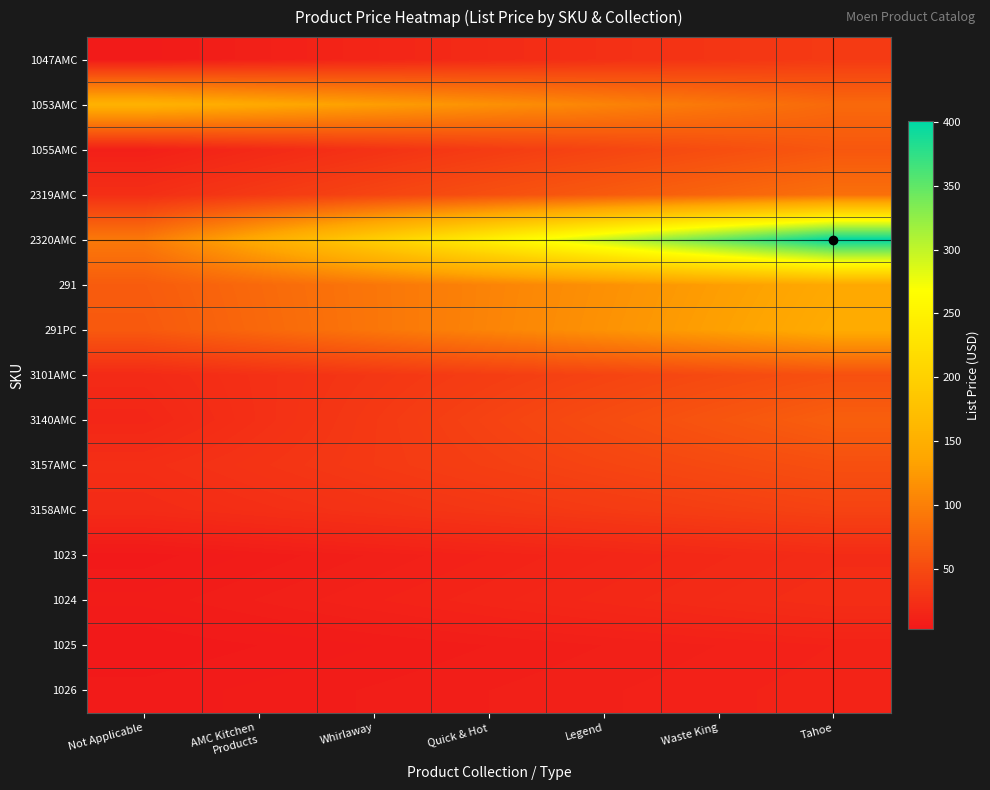

Reading left to right, transcribe all the data shown in this chart.

1047AMC: Not Applicable=5.1	AMC Kitchen
Products=10.1	Whirlaway=15.0	Quick & Hot=20.0	Legend=24.9	Waste King=29.9	Tahoe=34.9
1053AMC: Not Applicable=154.1	AMC Kitchen
Products=141.5	Whirlaway=129.0	Quick & Hot=116.4	Legend=103.9	Waste King=91.3	Tahoe=78.8
1055AMC: Not Applicable=9.8	AMC Kitchen
Products=18.4	Whirlaway=27.1	Quick & Hot=35.8	Legend=44.4	Waste King=53.1	Tahoe=61.8
2319AMC: Not Applicable=24.0	AMC Kitchen
Products=34.2	Whirlaway=44.3	Quick & Hot=54.5	Legend=64.7	Waste King=74.9	Tahoe=85.1
2320AMC: Not Applicable=94.4	AMC Kitchen
Products=145.5	Whirlaway=196.5	Quick & Hot=247.6	Legend=298.6	Waste King=349.7	Tahoe=400.7
291: Not Applicable=66.3	AMC Kitchen
Products=78.7	Whirlaway=91.2	Quick & Hot=103.6	Legend=116.1	Waste King=128.5	Tahoe=140.9
291PC: Not Applicable=64.2	AMC Kitchen
Products=77.5	Whirlaway=90.9	Quick & Hot=104.2	Legend=117.6	Waste King=130.9	Tahoe=144.2
3101AMC: Not Applicable=19.2	AMC Kitchen
Products=25.2	Whirlaway=31.2	Quick & Hot=37.2	Legend=43.2	Waste King=49.2	Tahoe=55.1
3140AMC: Not Applicable=16.1	AMC Kitchen
Products=24.9	Whirlaway=33.7	Quick & Hot=42.5	Legend=51.4	Waste King=60.2	Tahoe=69.0
3157AMC: Not Applicable=23.7	AMC Kitchen
Products=28.8	Whirlaway=33.9	Quick & Hot=39.0	Legend=44.2	Waste King=49.3	Tahoe=54.4
3158AMC: Not Applicable=20.0	AMC Kitchen
Products=23.7	Whirlaway=27.5	Quick & Hot=31.2	Legend=34.9	Waste King=38.6	Tahoe=42.4
1023: Not Applicable=3.5	AMC Kitchen
Products=6.4	Whirlaway=9.3	Quick & Hot=12.2	Legend=15.1	Waste King=18.0	Tahoe=20.9
1024: Not Applicable=6.4	AMC Kitchen
Products=9.2	Whirlaway=11.9	Quick & Hot=14.7	Legend=17.4	Waste King=20.2	Tahoe=22.9
1025: Not Applicable=2.8	AMC Kitchen
Products=4.4	Whirlaway=5.9	Quick & Hot=7.5	Legend=9.1	Waste King=10.6	Tahoe=12.2
1026: Not Applicable=5.0	AMC Kitchen
Products=6.4	Whirlaway=7.7	Quick & Hot=9.0	Legend=10.4	Waste King=11.7	Tahoe=13.1